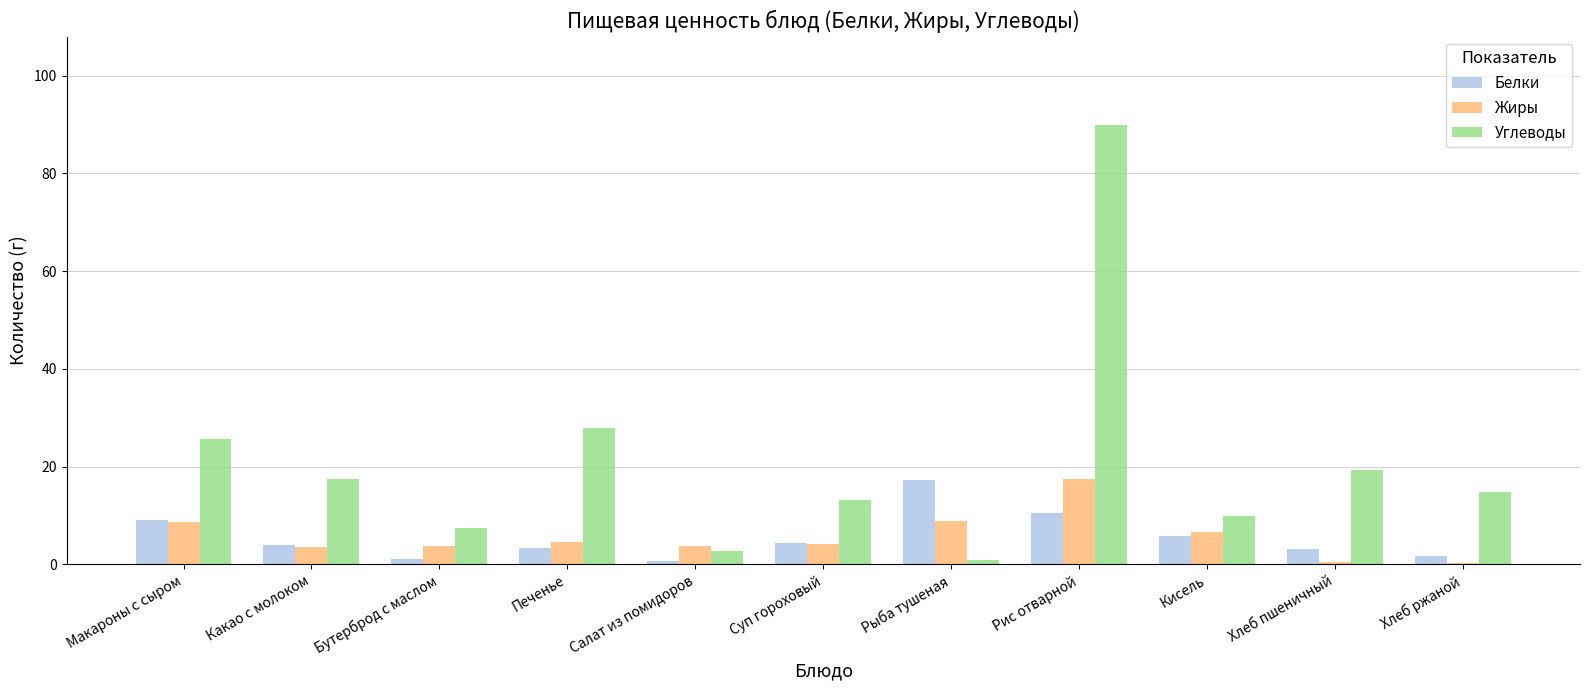

Rank the series at Рыба тушеная from highest to lowest value.

Белки, Жиры, Углеводы